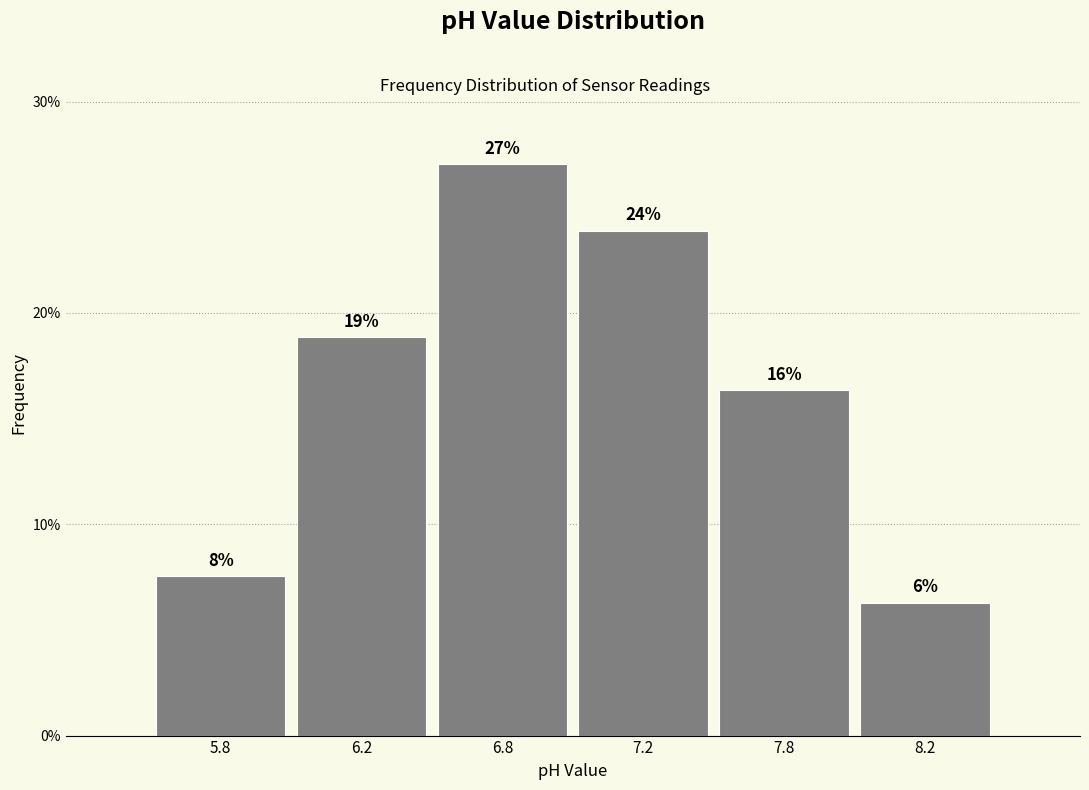

Does the chart contain any negative values?

No